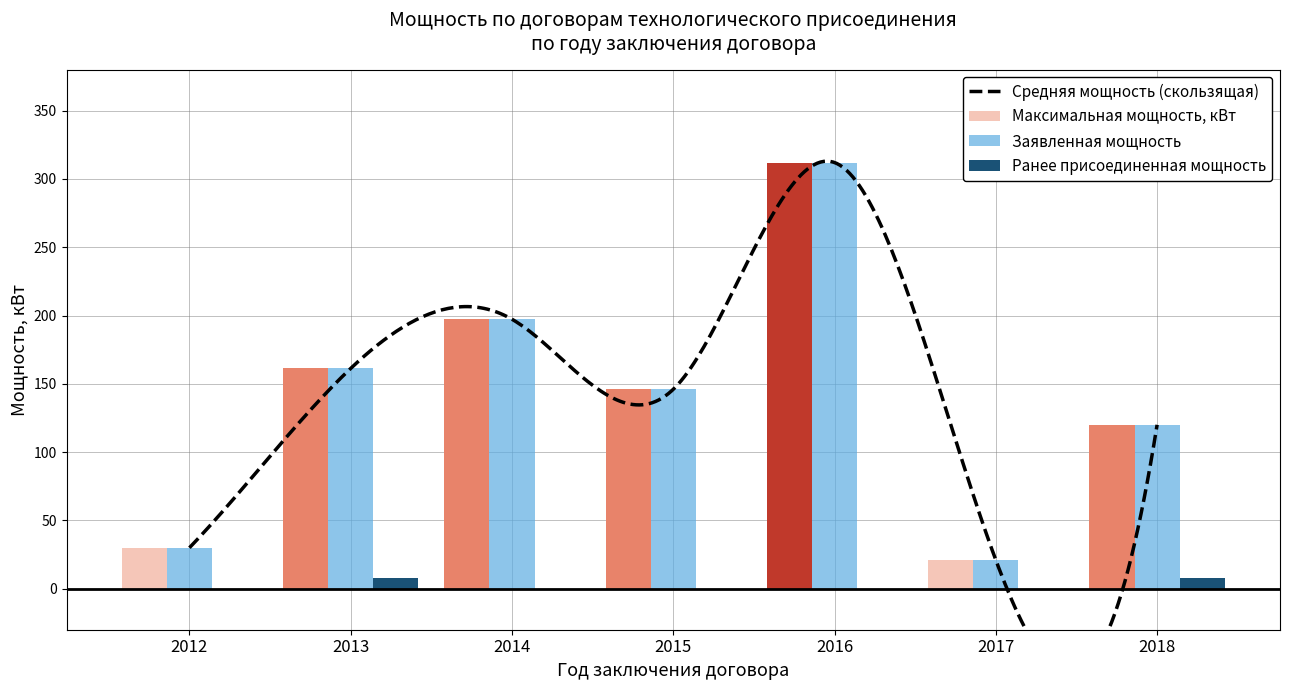

Rank the series by their maximum value, from highest to lowest.

Максимальная мощность, кВт, Заявленная мощность, Ранее присоединенная мощность